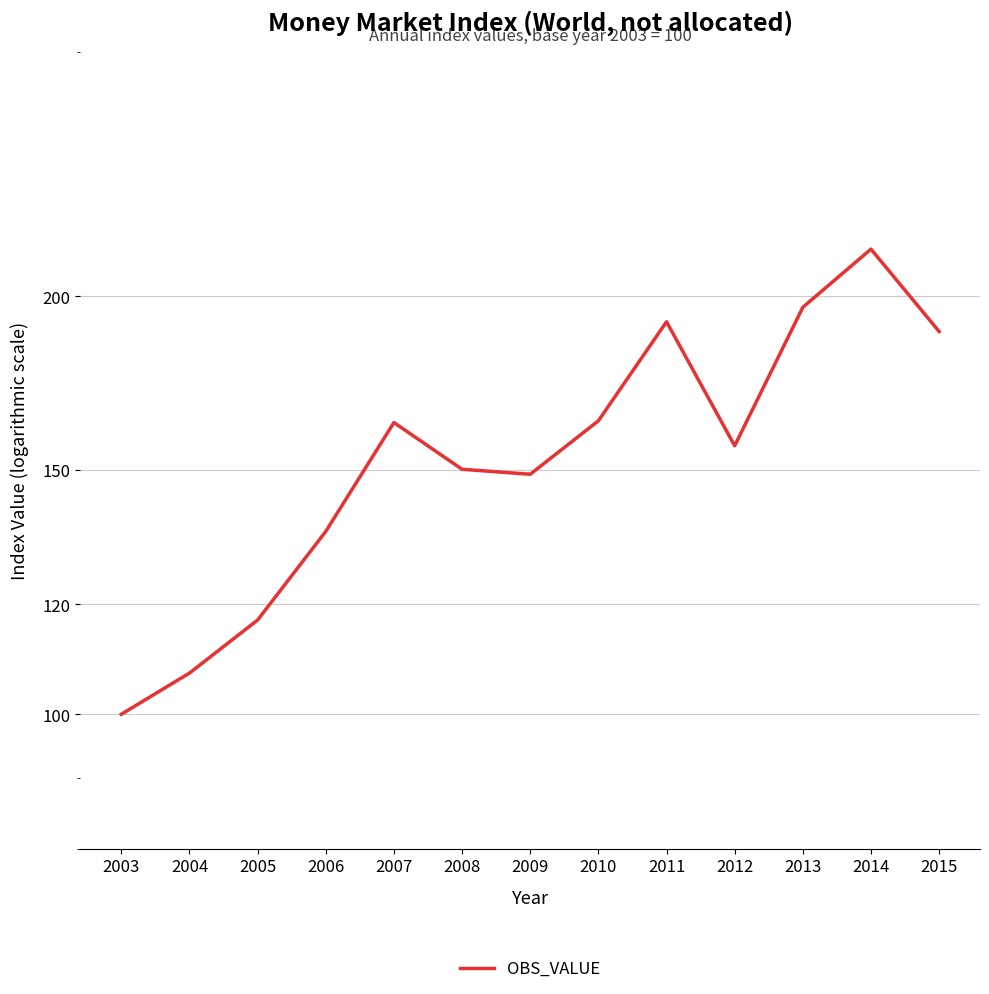

What is the ratio of the value at 2012 to the value at 2008?

1.0